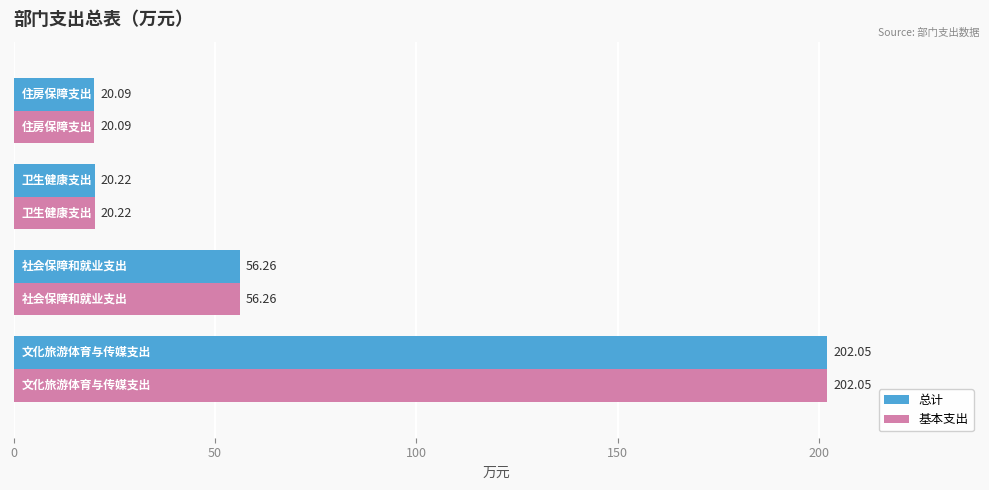

At how many categories does at least one series exceed 148?

1